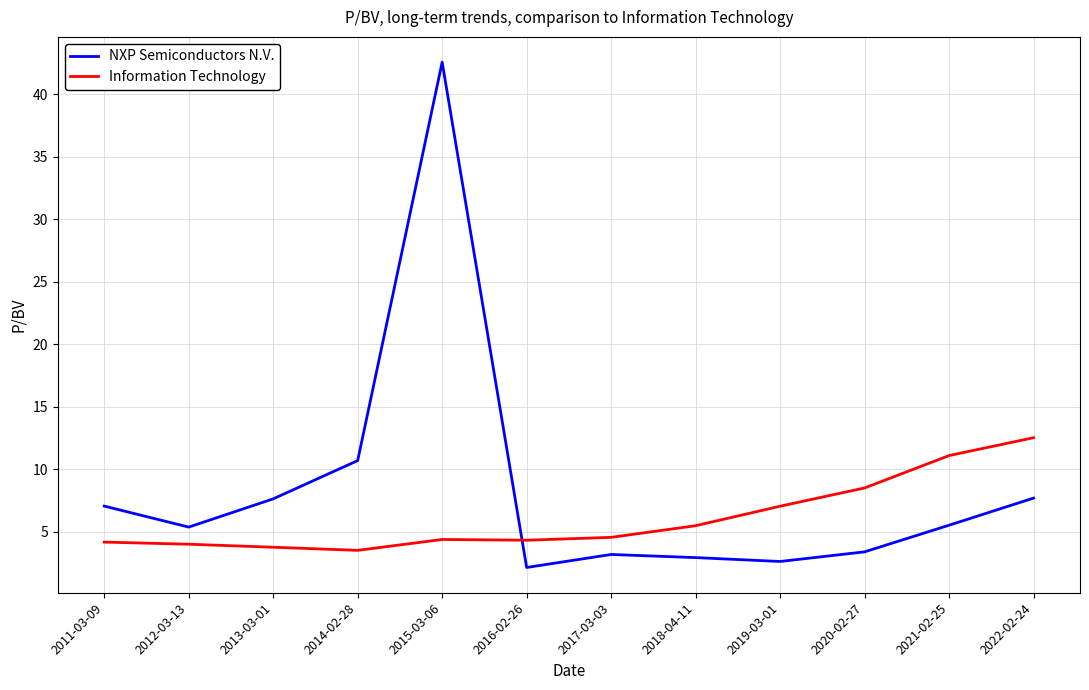

Is the value of Information Technology at 2011-03-09 greater than the value of NXP Semiconductors N.V. at 2011-03-09?

No